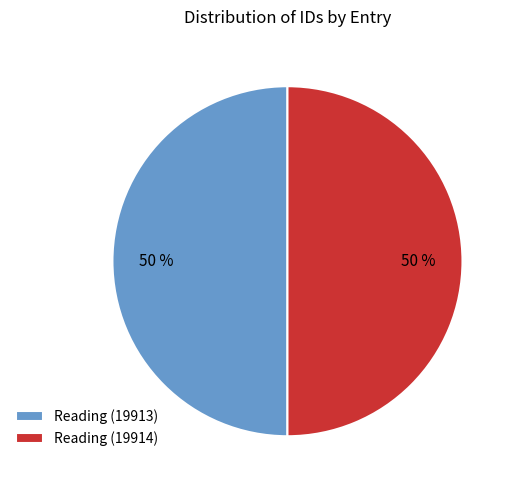

To the nearest percent, what portion does Reading (19913) represent?

50%